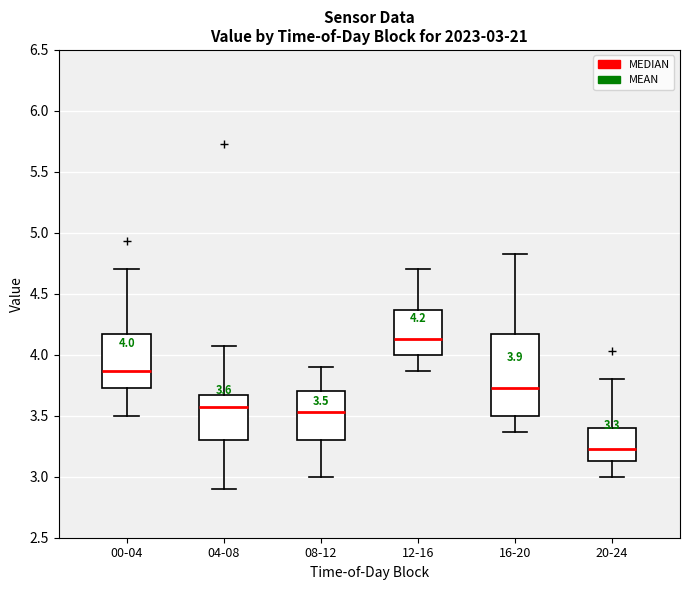

Which box has the highest median line?

12-16